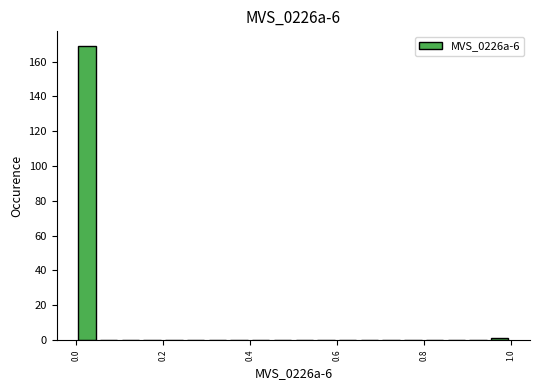

Read against the x-axis, roughly where is the centre of the tallest bar?

0.02